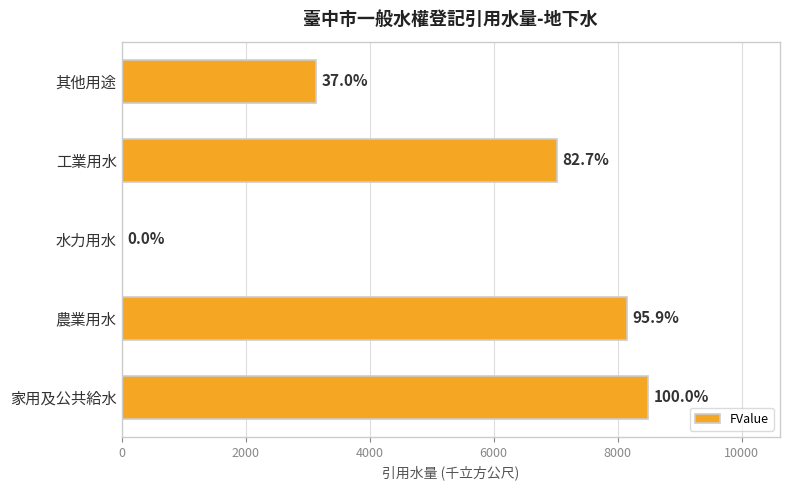

What is the sum of all values?

26810